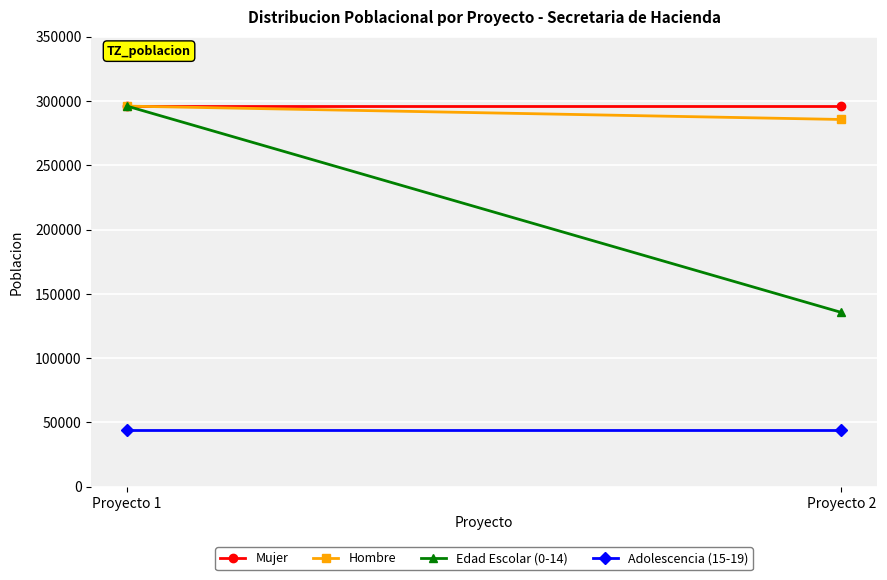

What is the highest value of the Adolescencia (15-19) series?

44254